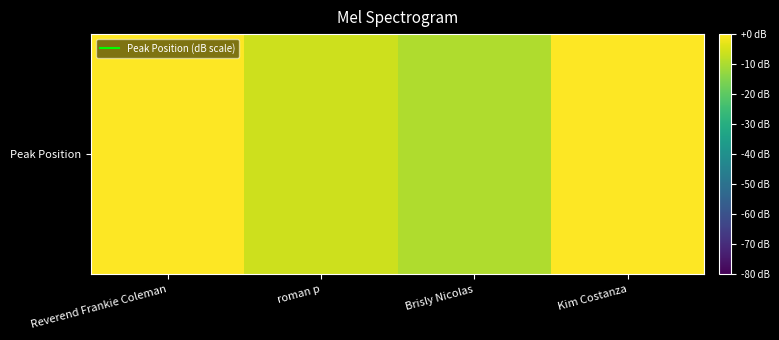

What is the difference between the second highest and minimum values?

9.5